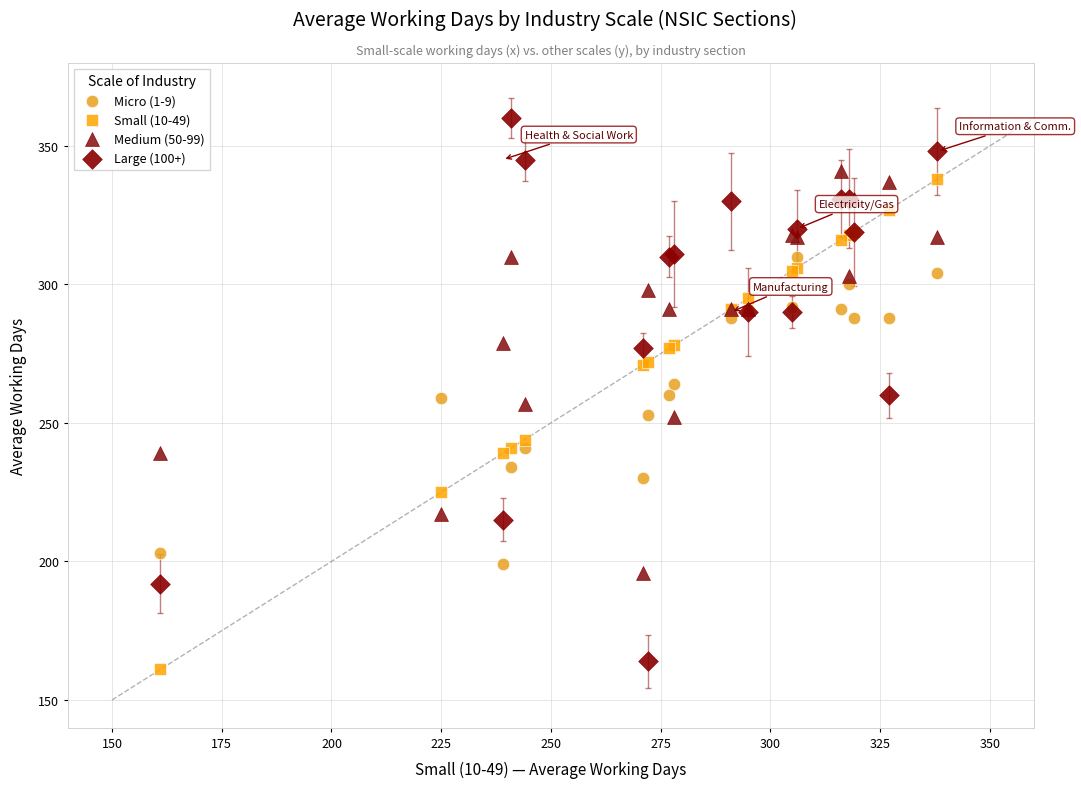

What are all the series names shown in the legend?

Micro (1-9), Small (10-49), Medium (50-99), Large (100+)